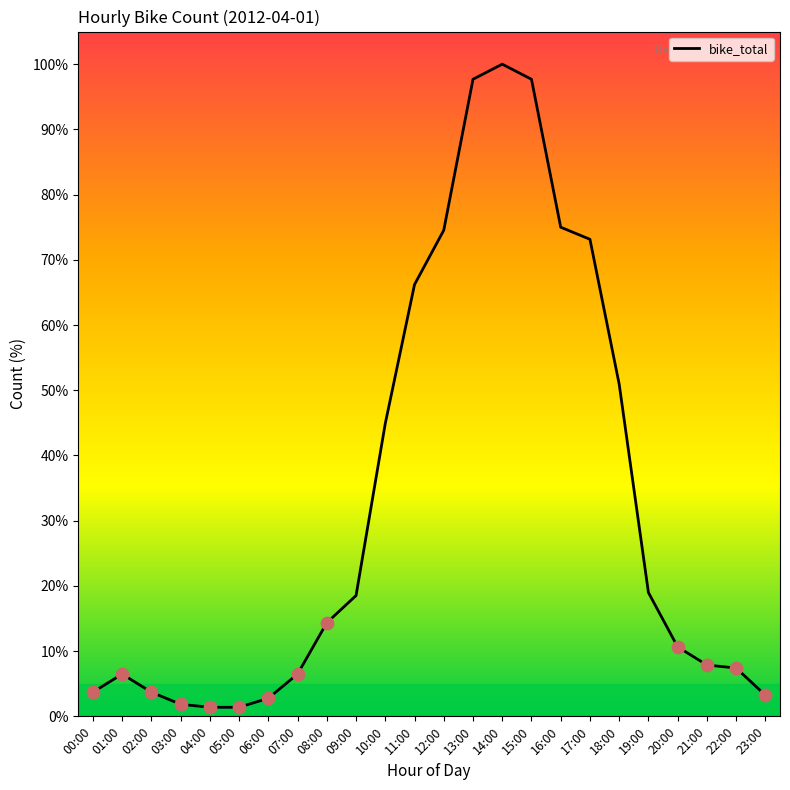

Approximately how many times larger is the value at 19:00 compared to 02:00?

5.1